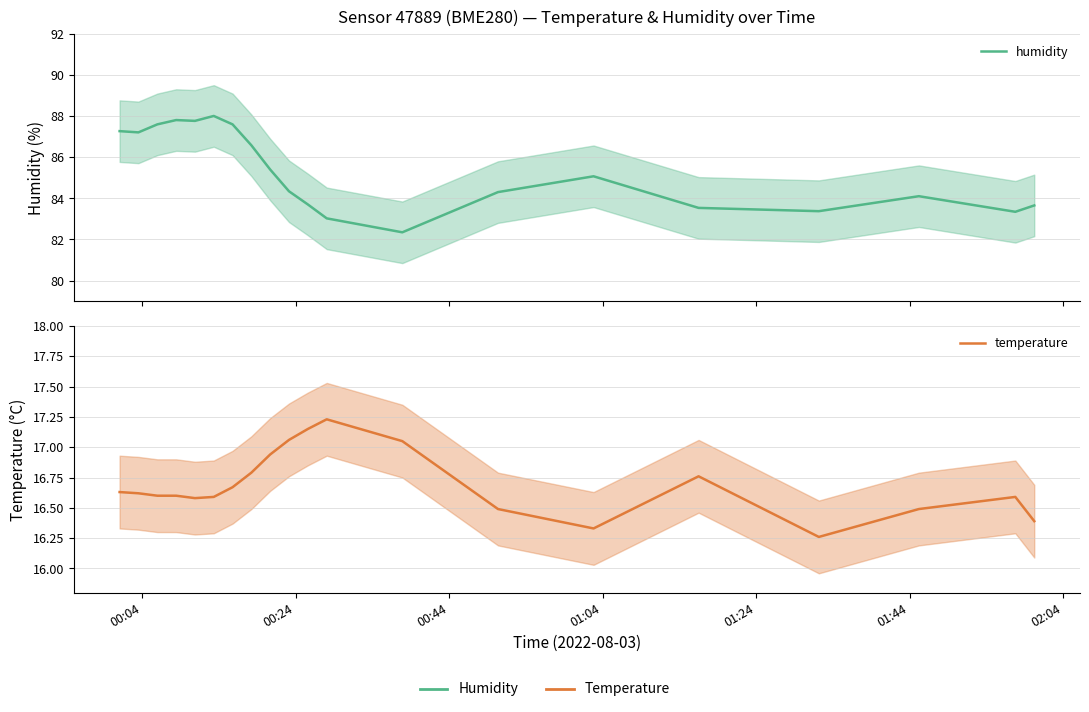

What is the highest value of the humidity series?

88.0